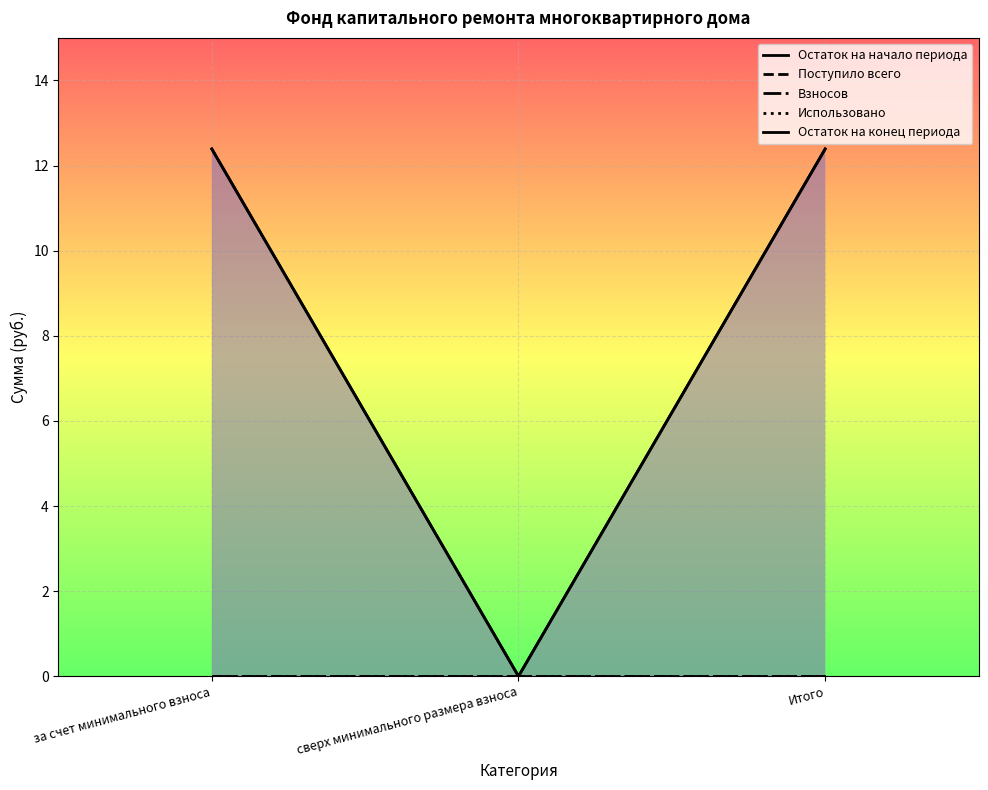

What is the label of the 2nd point from the left?

сверх минимального размера взноса